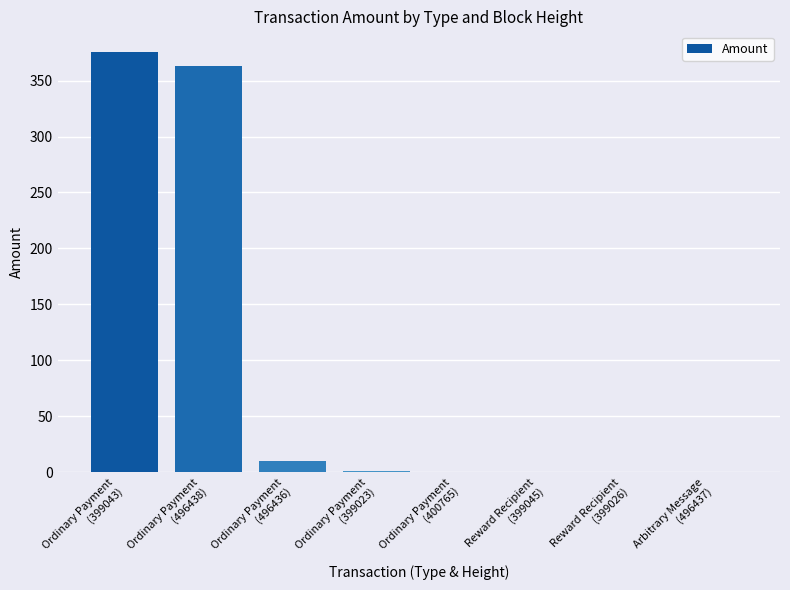

What is the sum of all values?

749.3